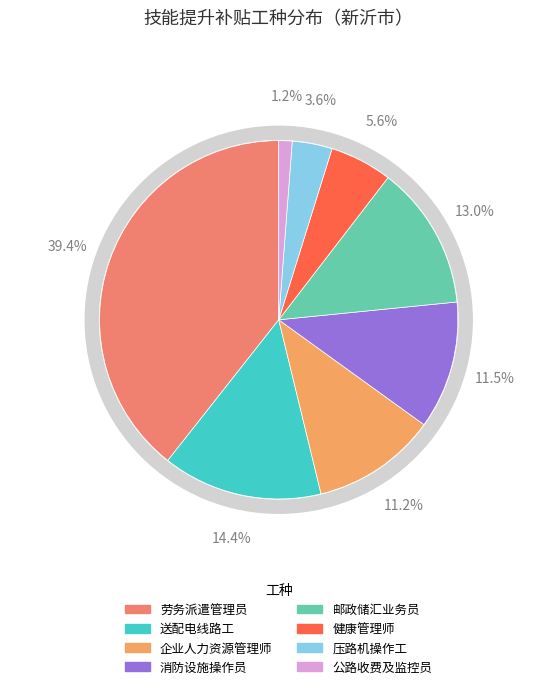

Which category has the biggest portion of the pie?

劳务派遣管理员